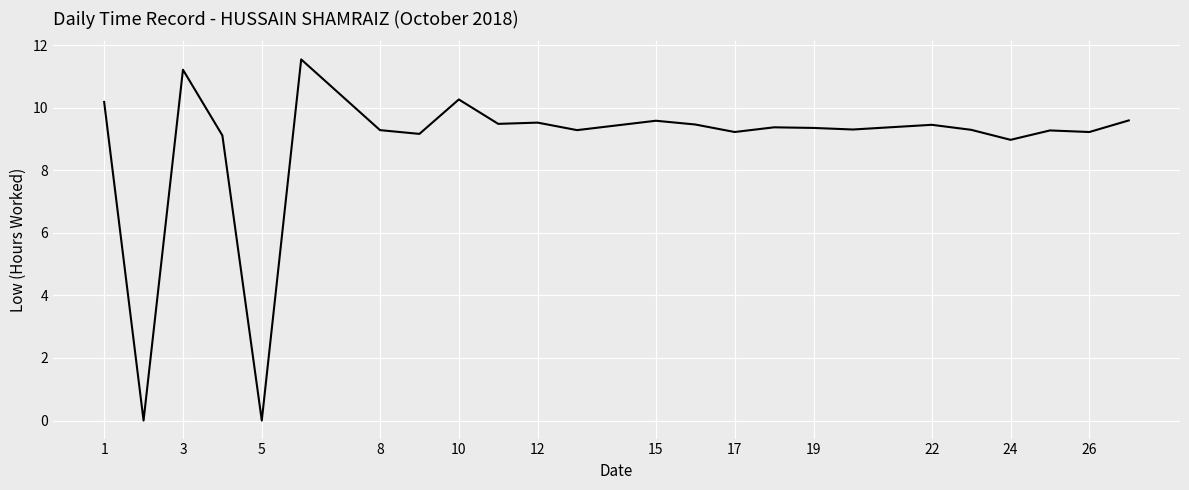

What is the difference between the maximum and minimum values?

11.5